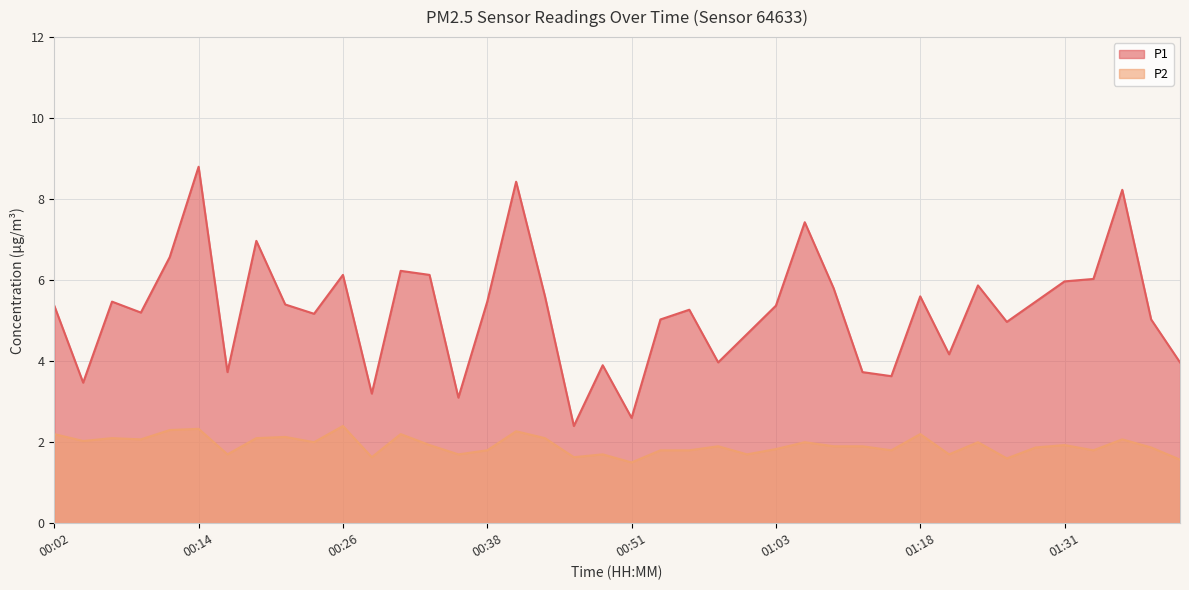

Does the chart have visible grid lines?

Yes